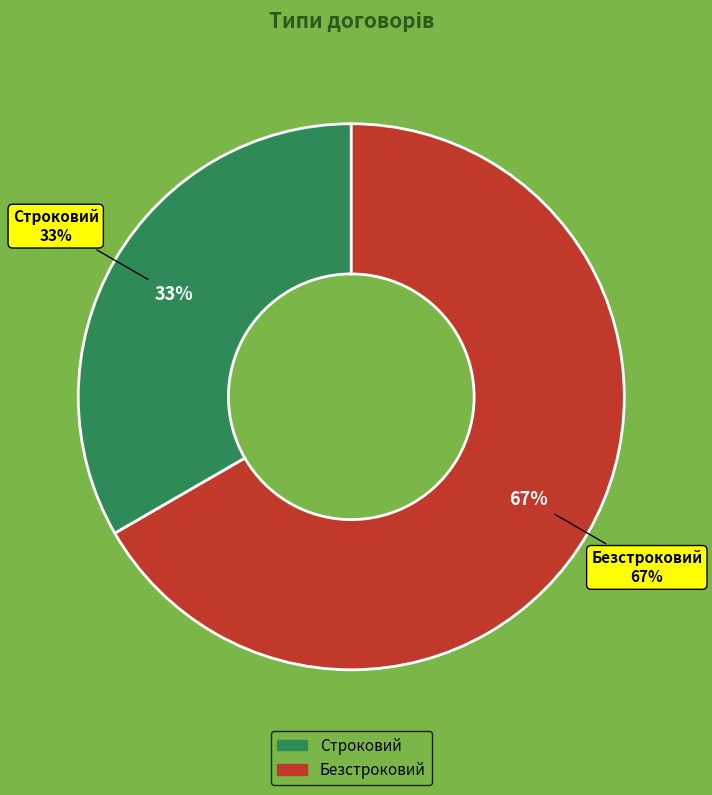

Count the number of slices in the pie.

2